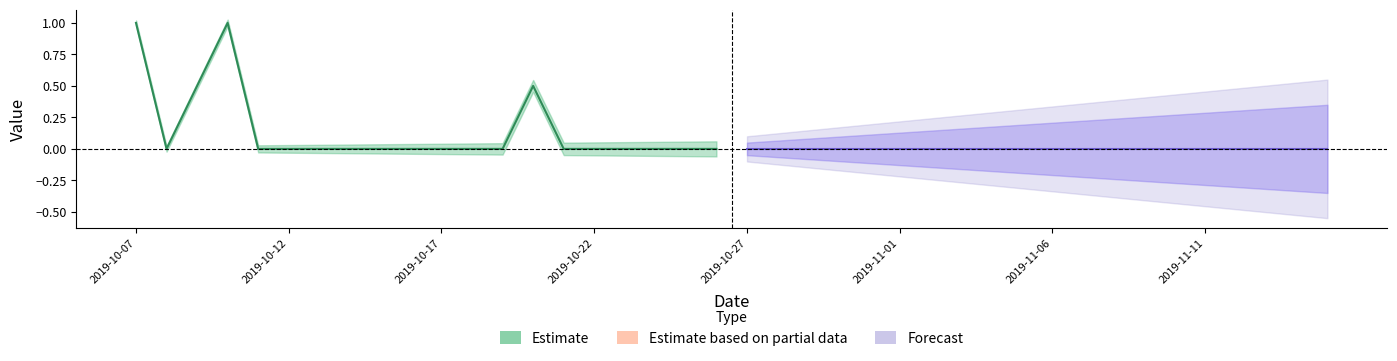

Which category has the lowest value in the Estimate series?

2019-10-12